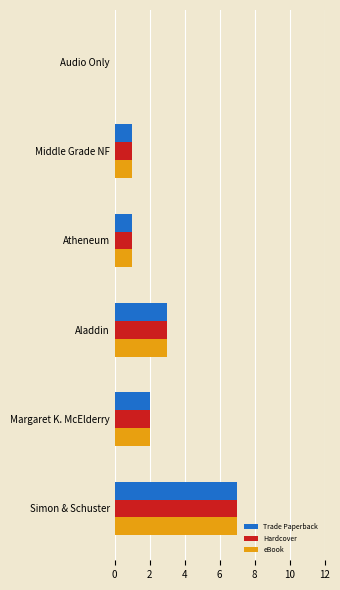

What is the sum of all eBook values?

14